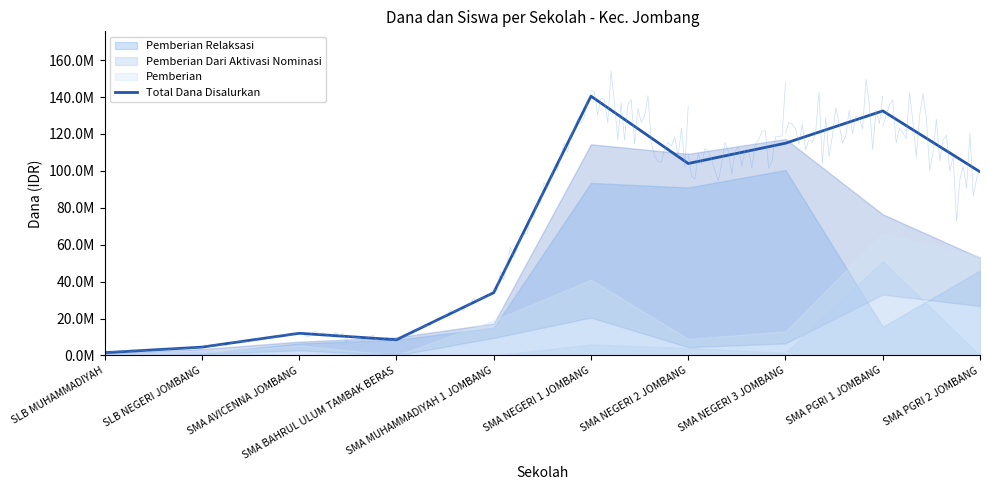

How many categories are shown in the chart?

10